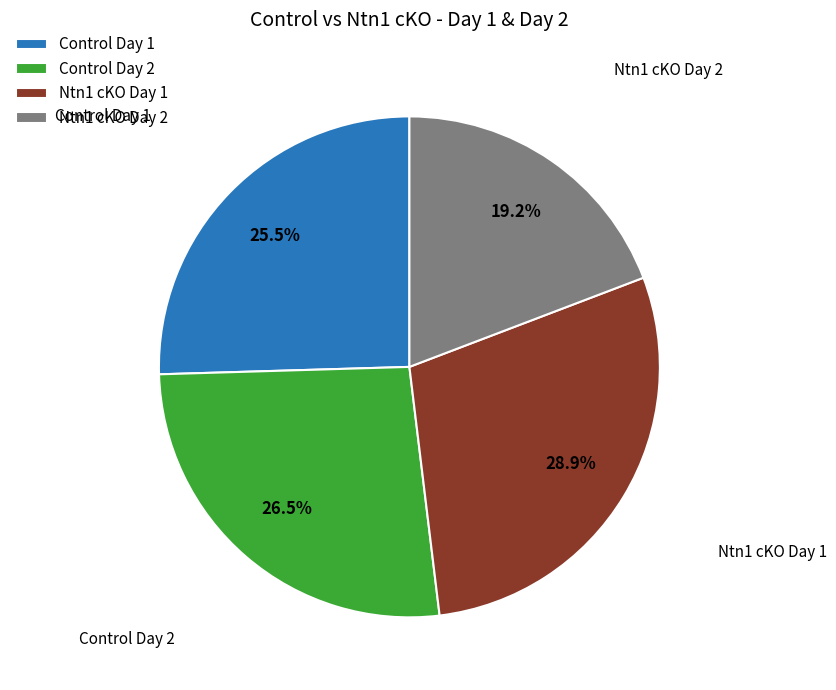

Which has a higher value, Ntn1 cKO Day 2 or Control Day 2?

Control Day 2